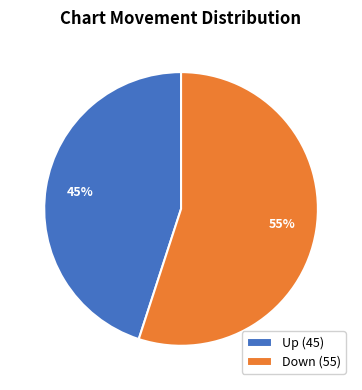

Is it true that Up (45) is 45% of the pie?

True